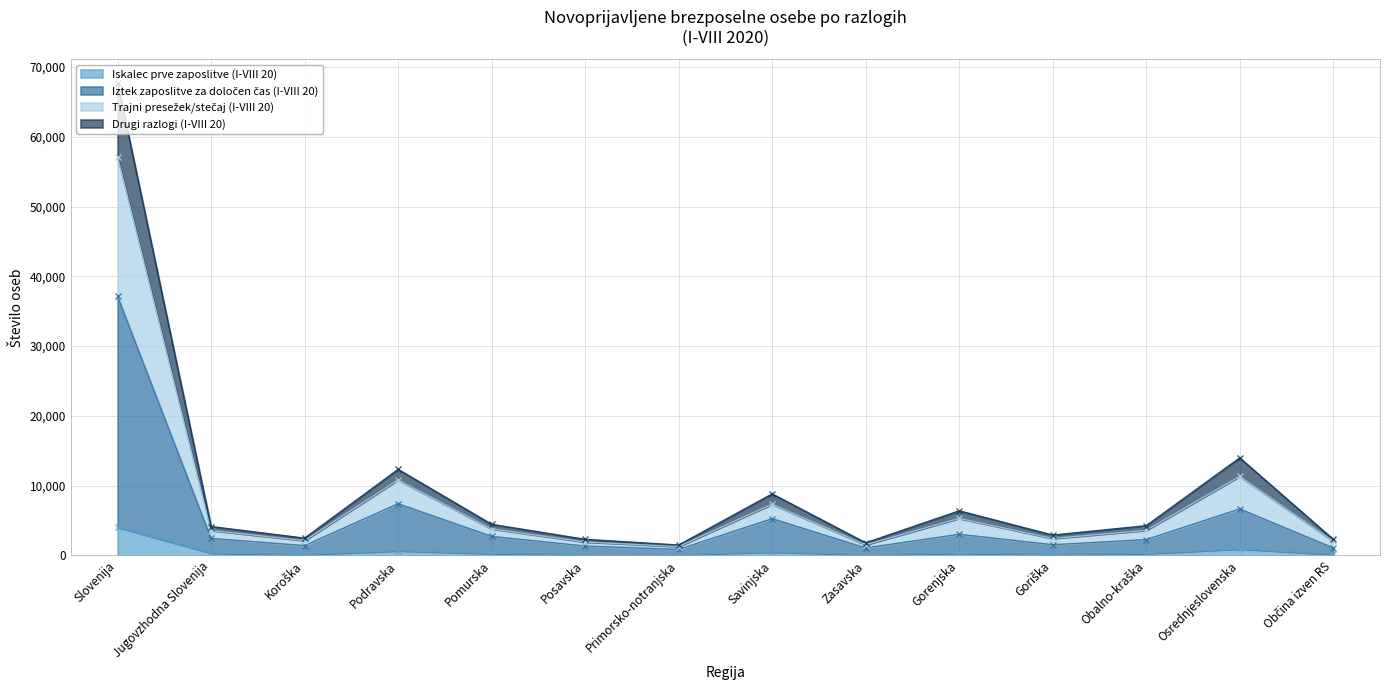

Is it true that Iskalec prve zaposlitve (I-VIII 20) equals 4046 at Slovenija?

True